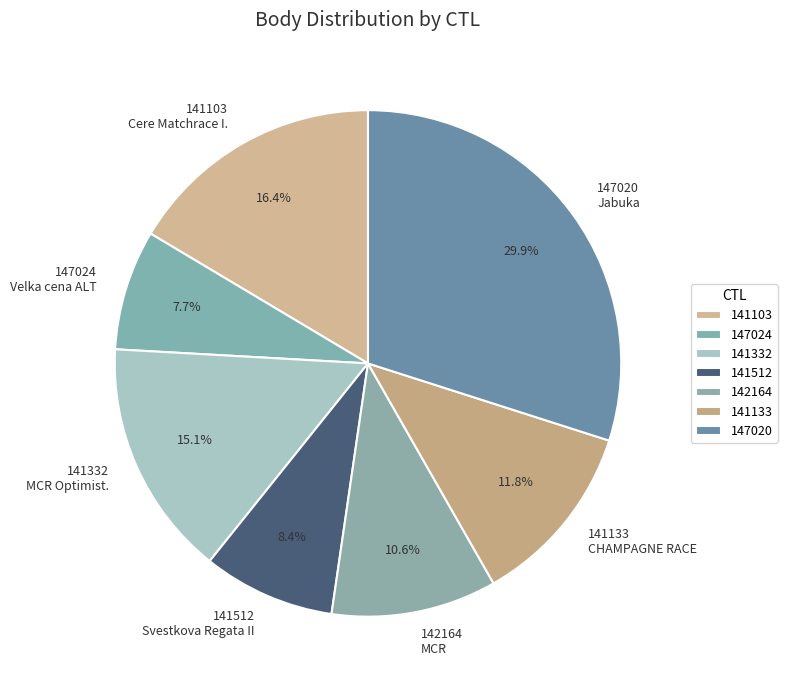

True or false: 141103 accounts for 7% of the total.

False